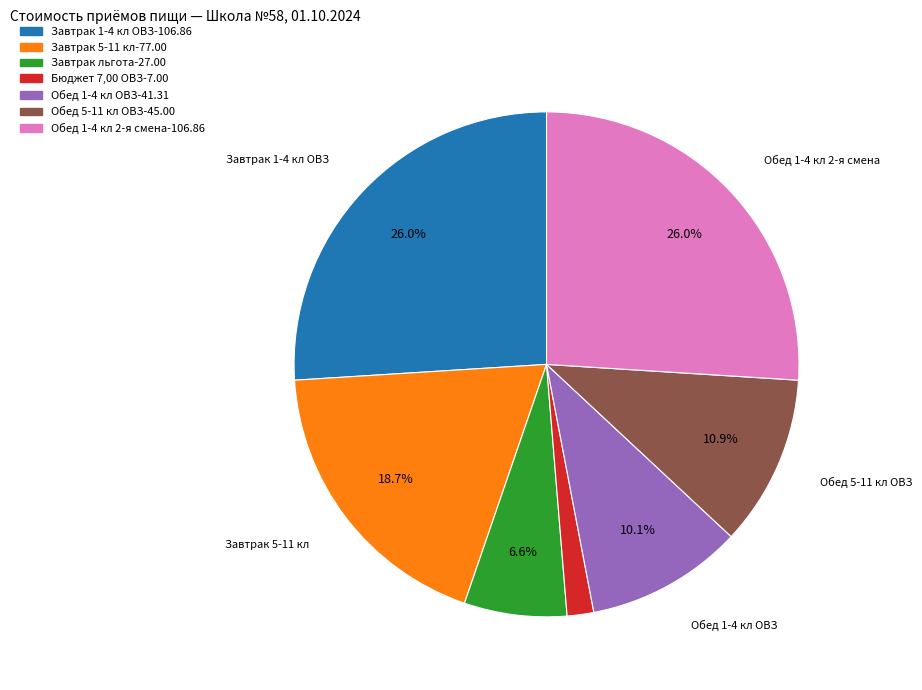

Which has a higher value, Завтрак льгота-27.00 or Обед 1-4 кл ОВЗ-41.31?

Обед 1-4 кл ОВЗ-41.31